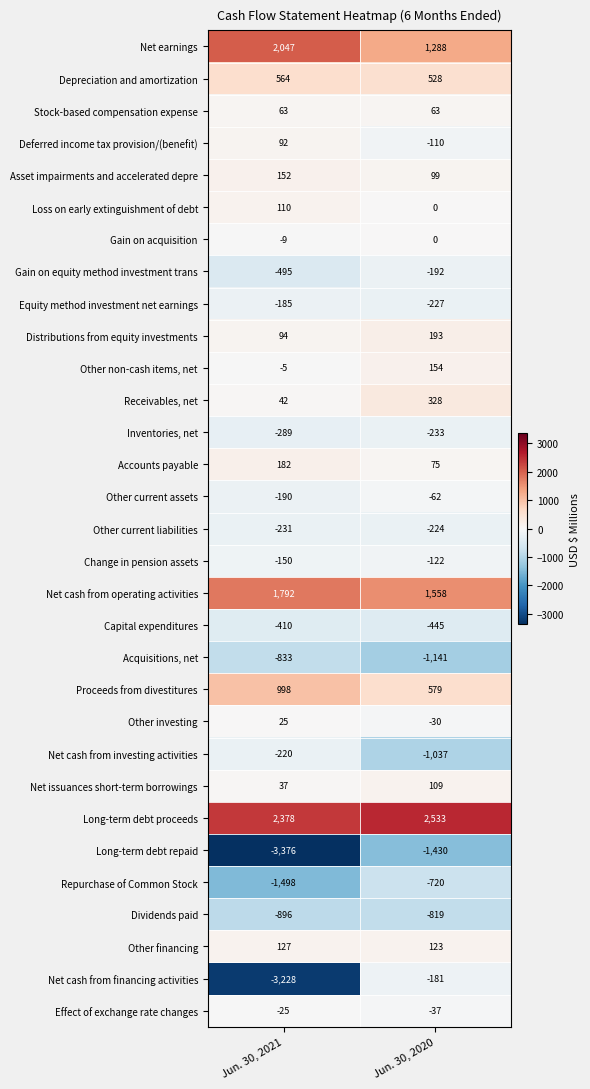

At which category is the sum across all series the highest?

Jun. 30, 2020